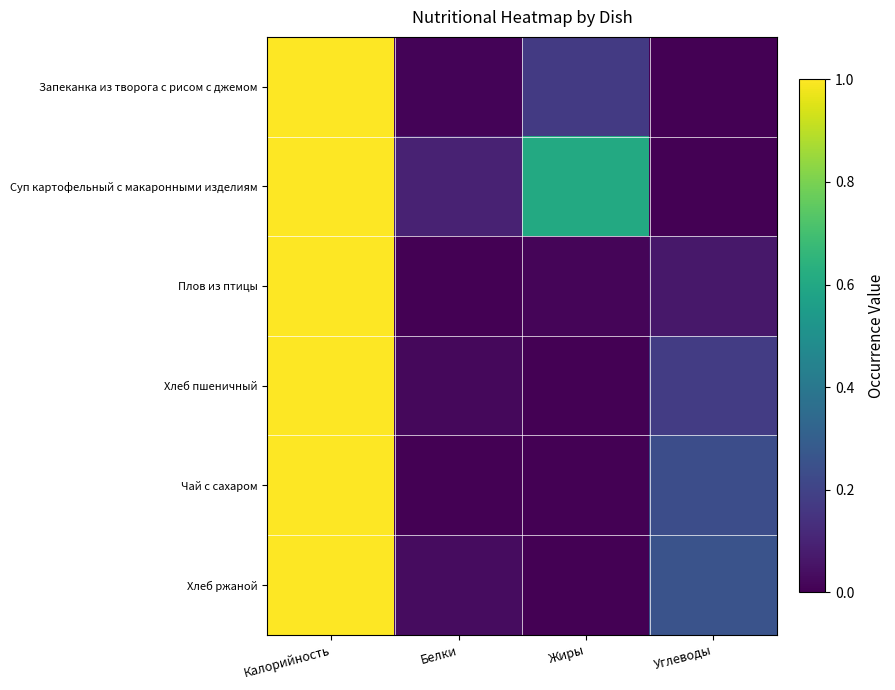

Which label corresponds to the largest value in the chart?

Калорийность